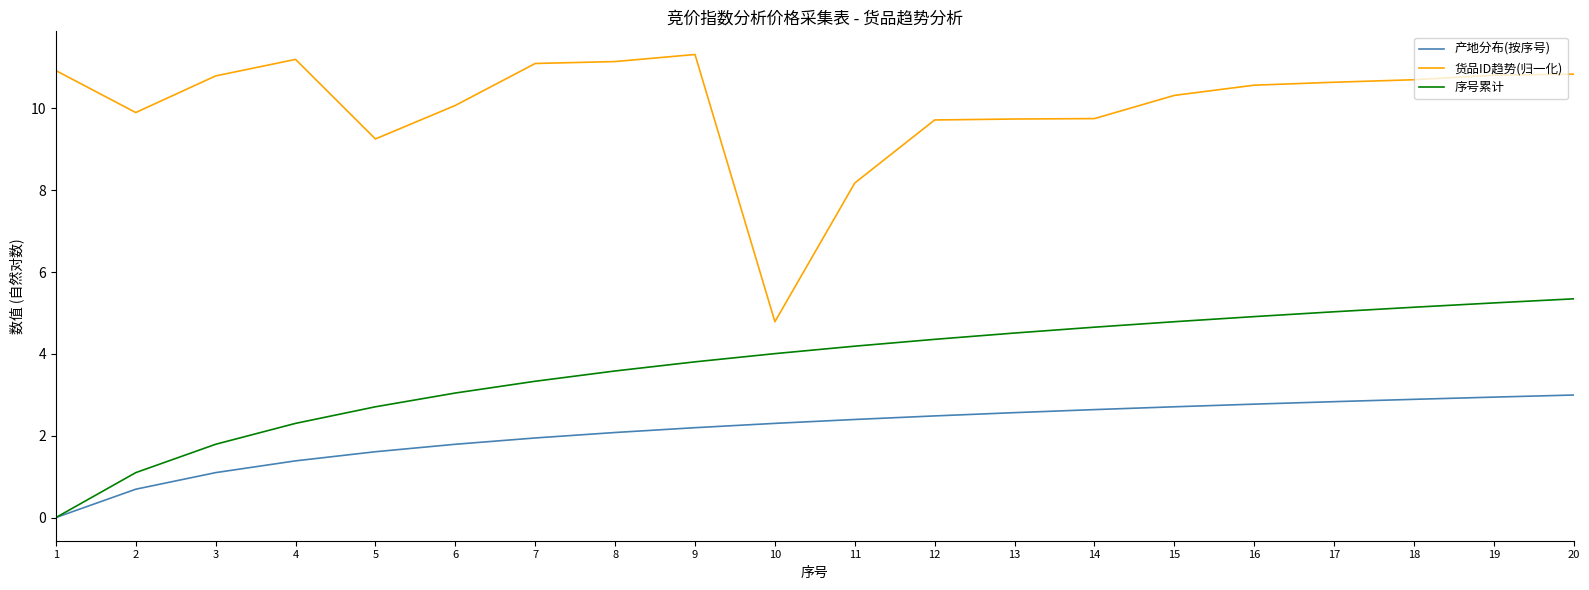

Which series has the largest total across all categories?

货品ID趋势(归一化)